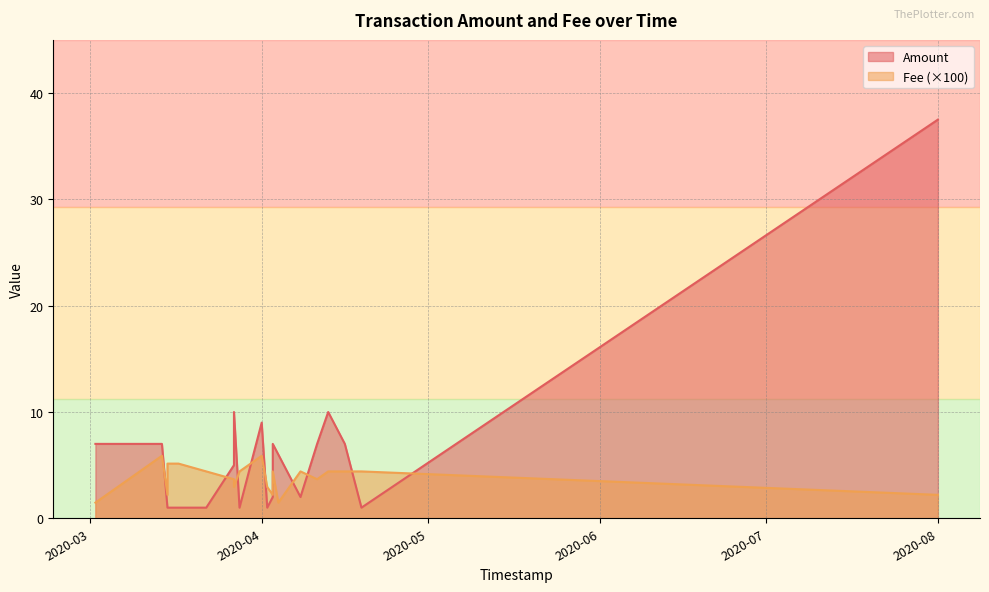

What is the label of the 19th point from the left?

2020-03-14